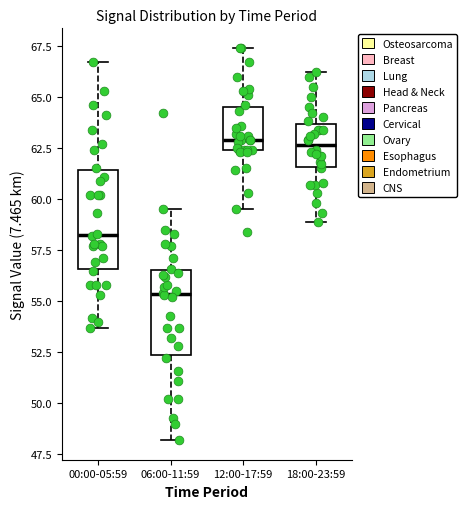

Reading left to right, read every box against the y-axis: the position of its median line, the range the box covers, and the ends of its whiskers. The values are not printed on the chart, so give them approximately, as read against the axis.

00:00-05:59: median 58.5, box 56.5 to 61.5, whiskers 53.5 to 66.5
06:00-11:59: median 55.5, box 52.5 to 56.5, whiskers 48.0 to 59.5
12:00-17:59: median 63.0, box 62.5 to 64.5, whiskers 59.5 to 67.5
18:00-23:59: median 62.5, box 61.5 to 63.5, whiskers 59.0 to 66.0